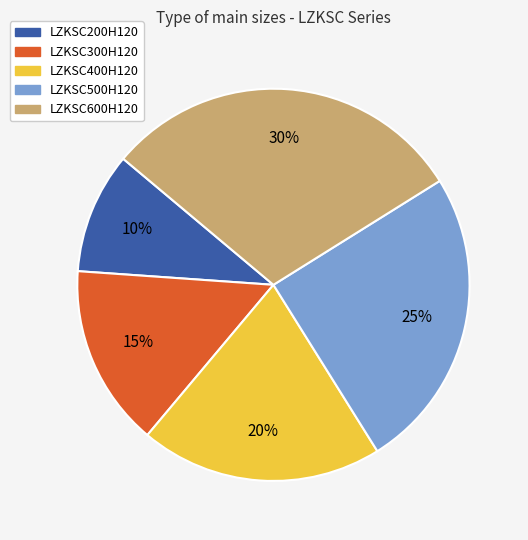

What percentage is the LZKSC500H120 slice, to the nearest percent?

25%